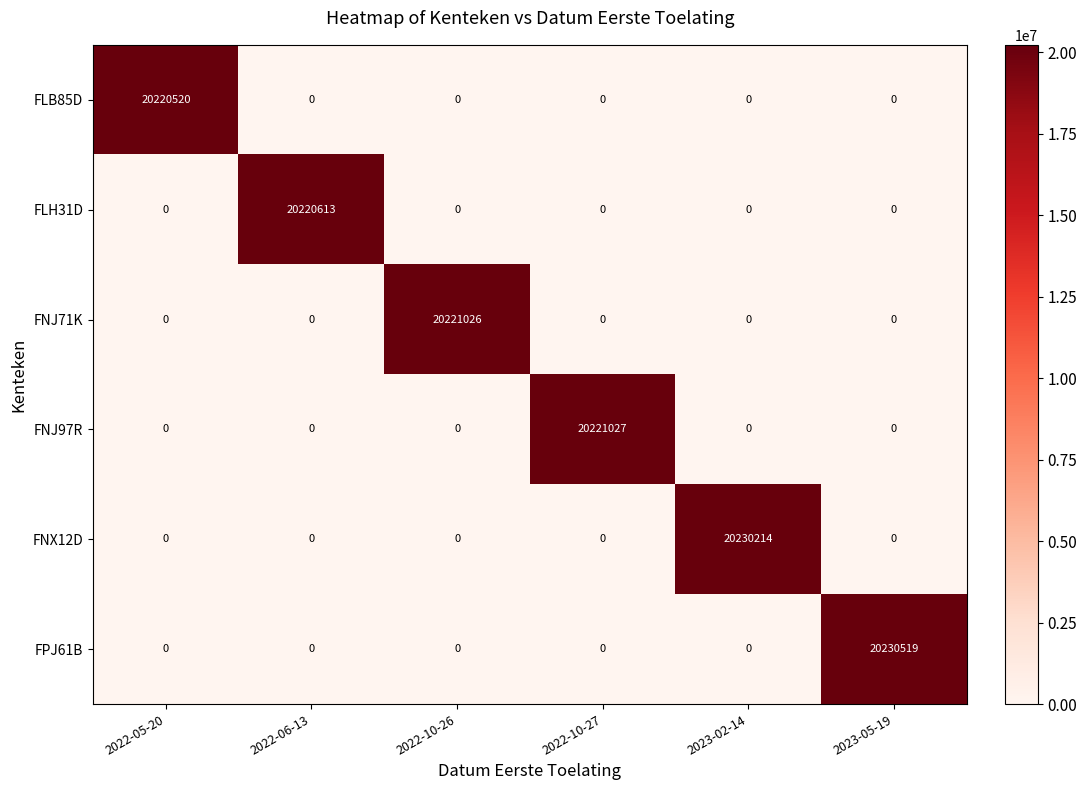

Which category has the highest value in the FLB85D series?

2022-05-20